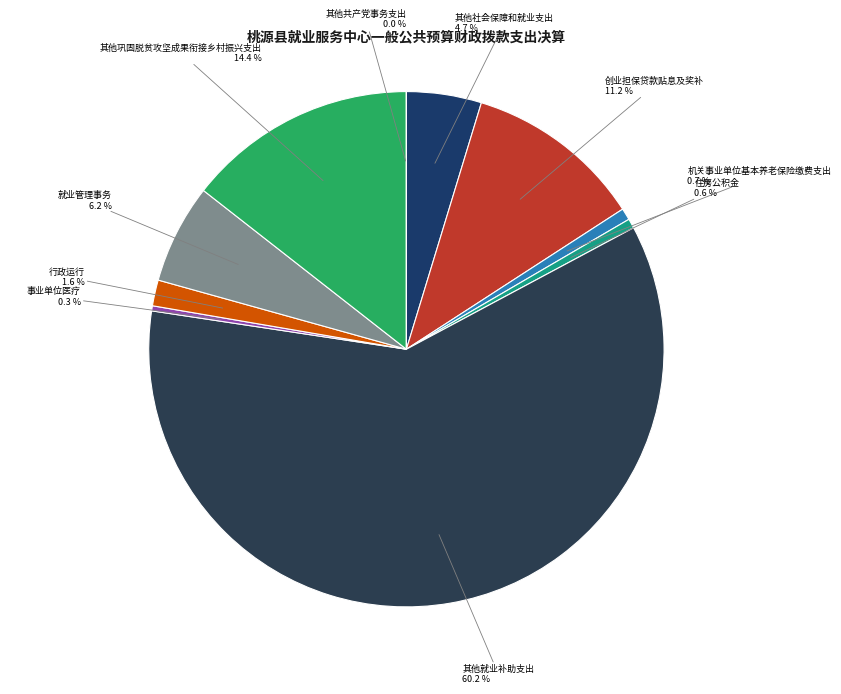

Which category accounts for the majority?

其他就业补助支出